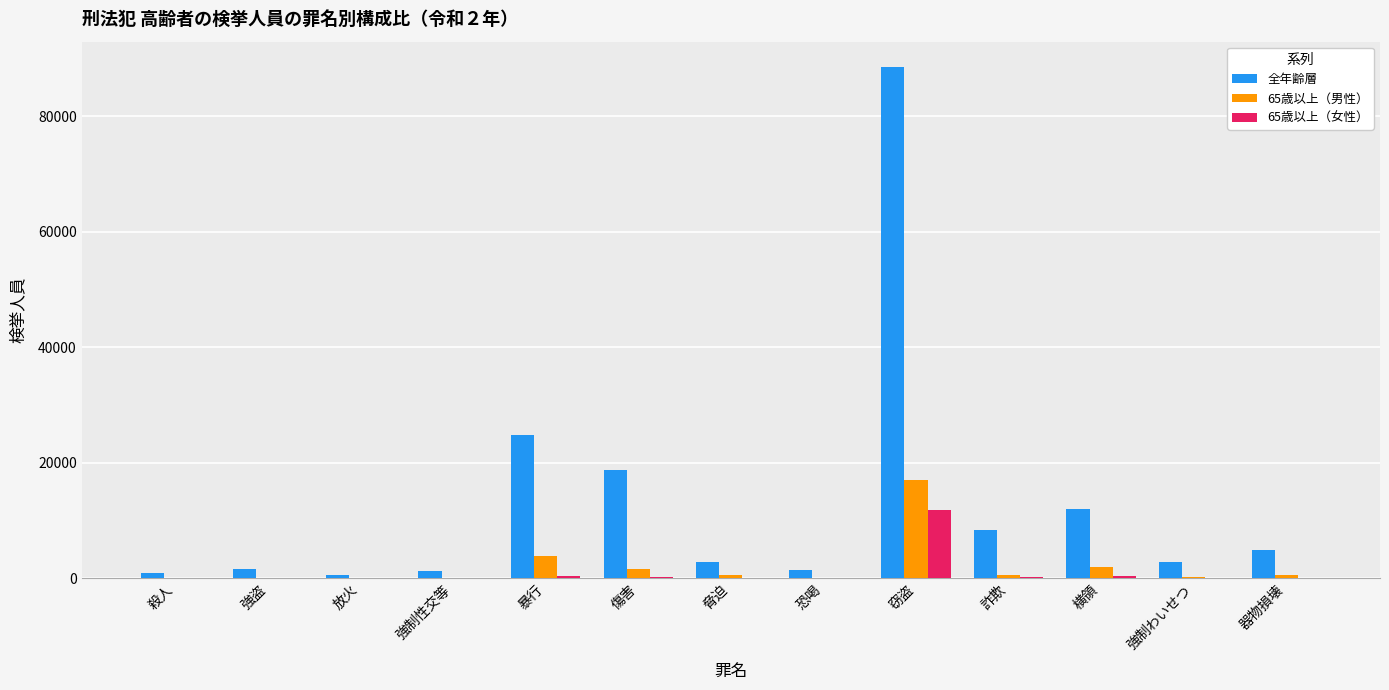

The 全年齢層 series shows 88464 at 窃盗. True or false?

True